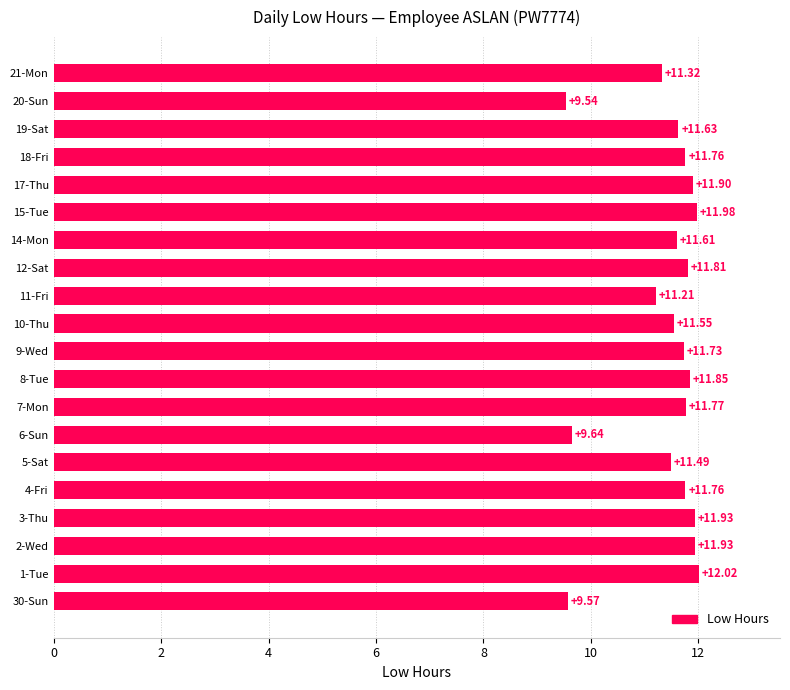

What is the difference between the maximum and minimum values?

2.5